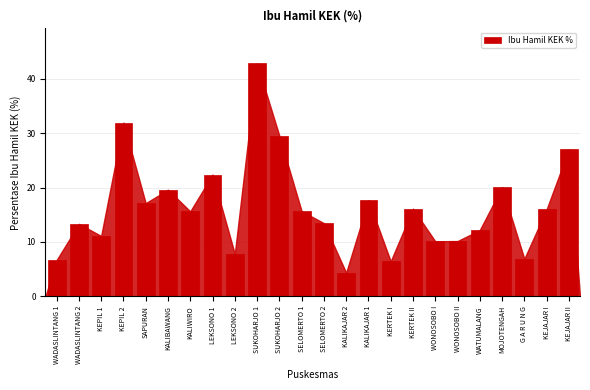

What is the change in value from SELOMERTO 1 to WONOSOBO II?

-5.5